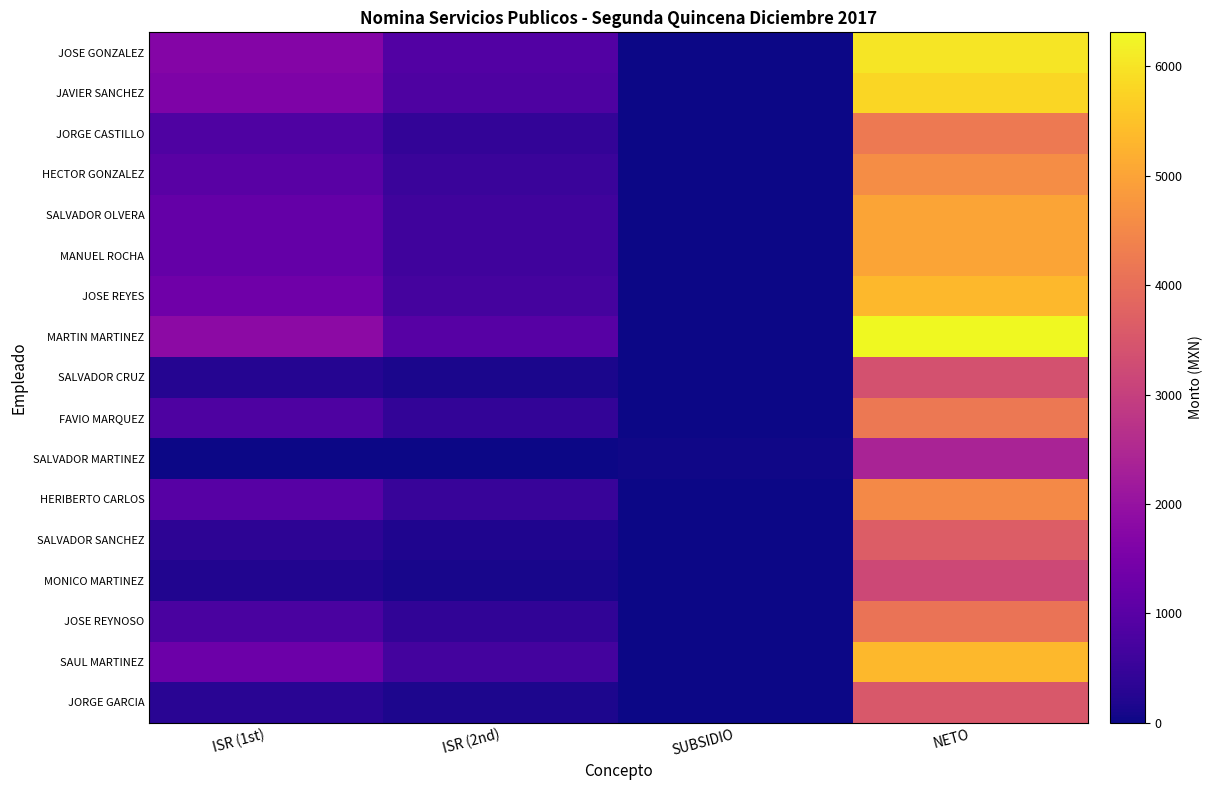

What is the difference between the highest and lowest values at ISR (2nd)?

972.5